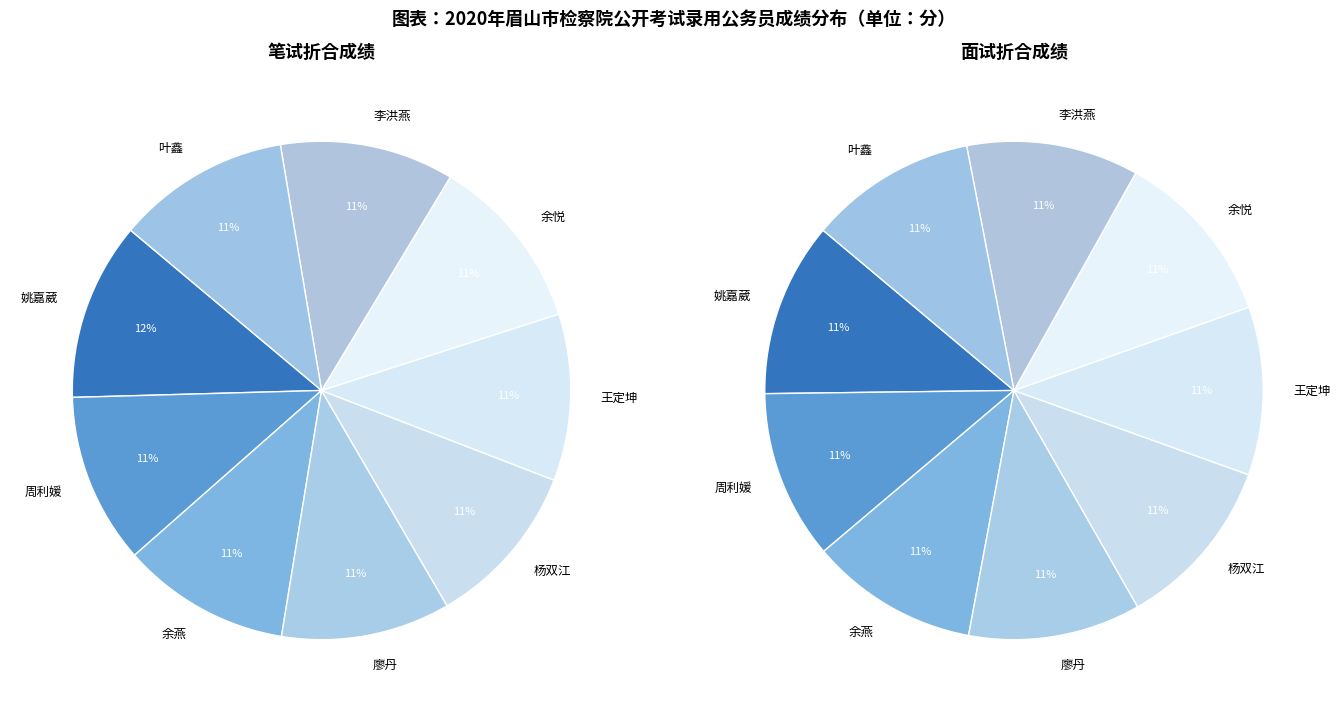

Is there a majority slice in this chart?

No